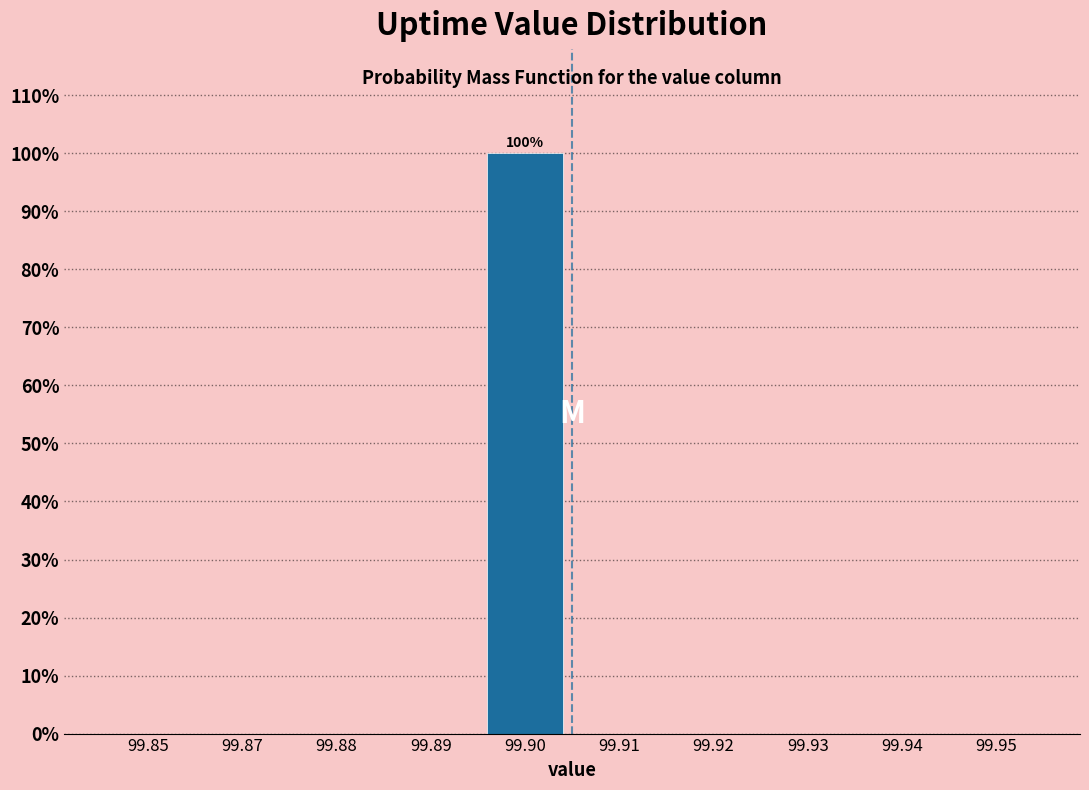

Reading left to right, what are all the values shown in this chart?

99.85=0	99.87=0	99.88=0	99.89=0	99.90=100	99.91=0	99.92=0	99.93=0	99.94=0	99.95=0